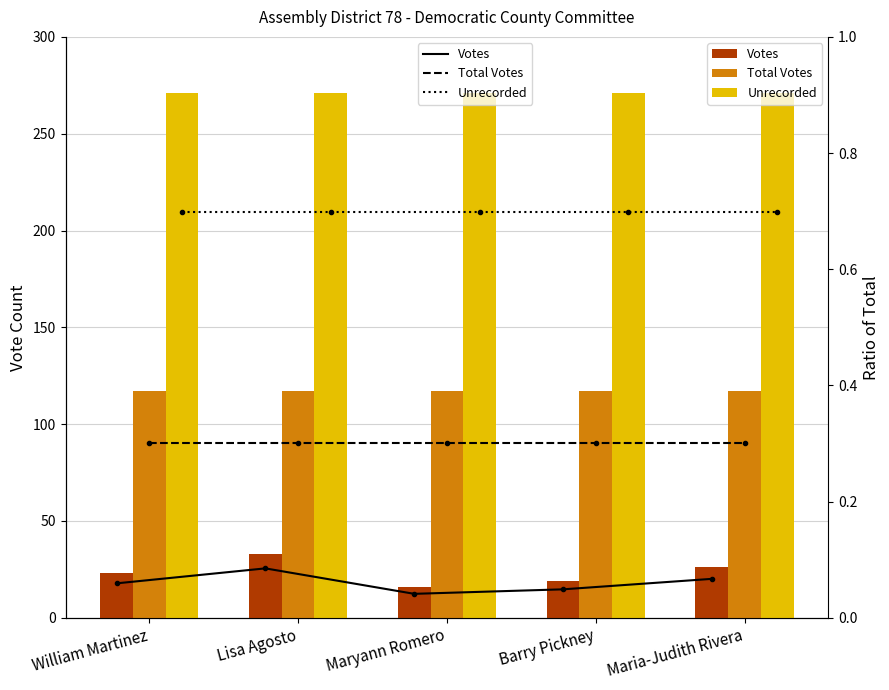

List the series in order of their overall mean, highest first.

Unrecorded, Total Votes, Votes